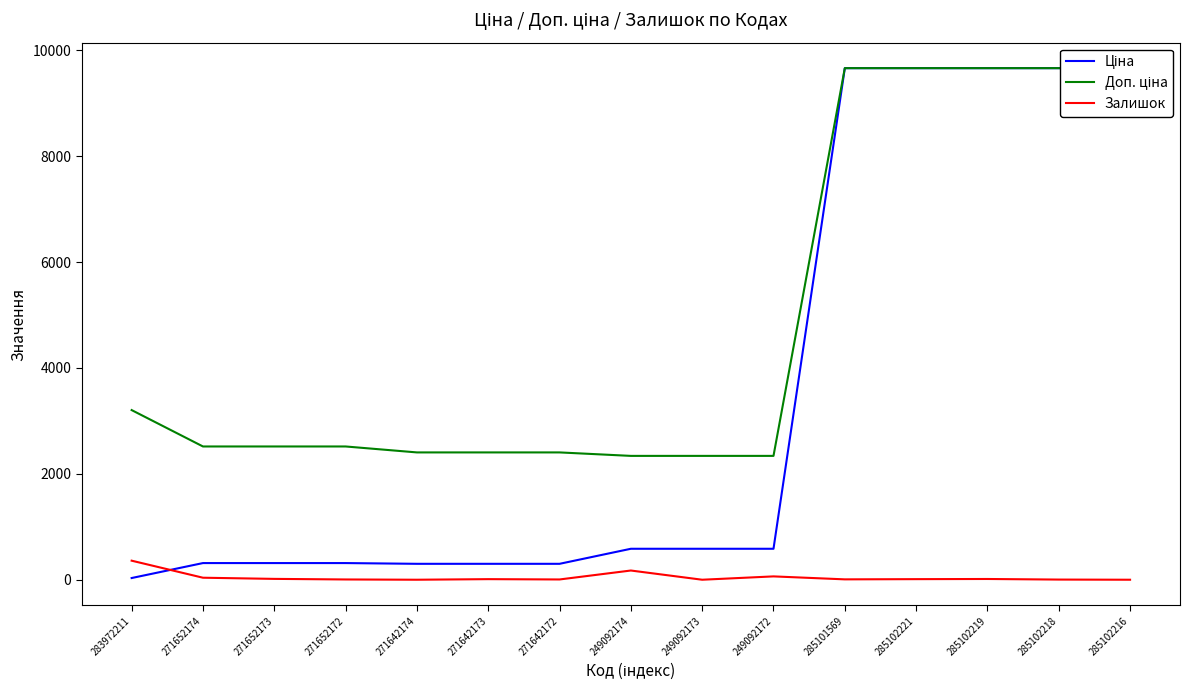

How many data points in Ціна are less than 584?

7